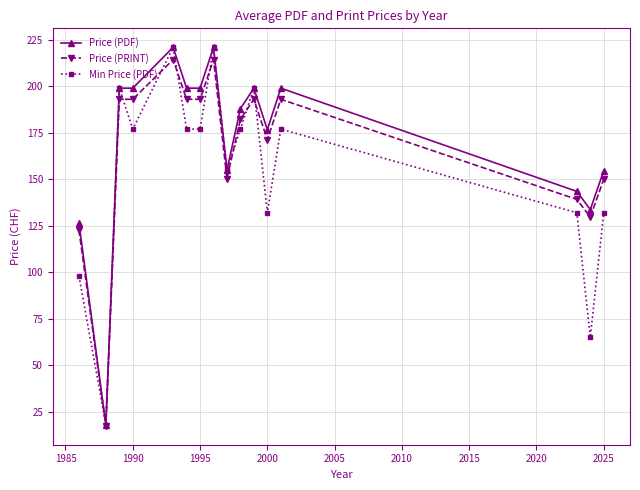

List the series in order of their overall mean, highest first.

Price (PDF), Price (PRINT), Min Price (PDF)